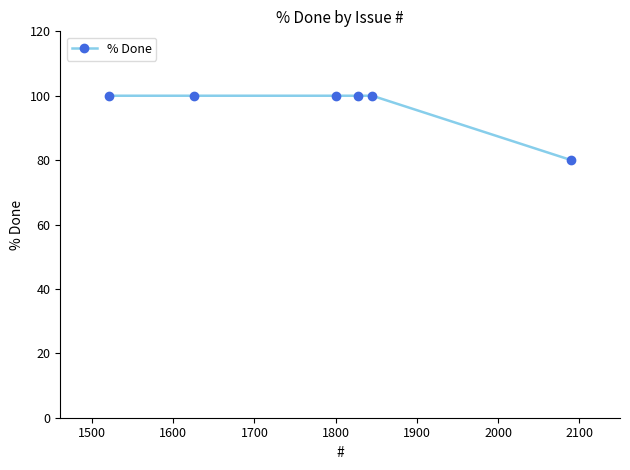

Does the chart display data point markers on the line(s)?

Yes